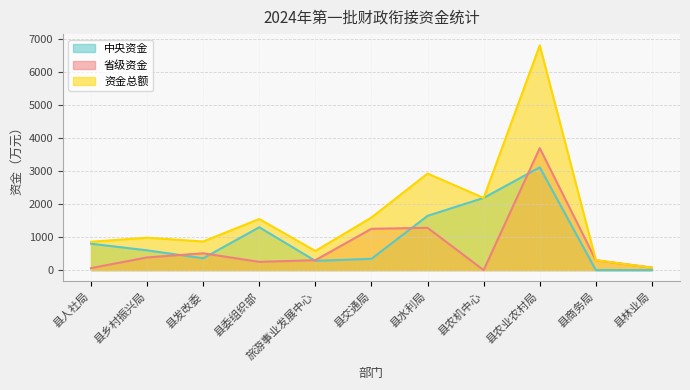

At which category does 省级资金 reach its first local peak?

县发改委